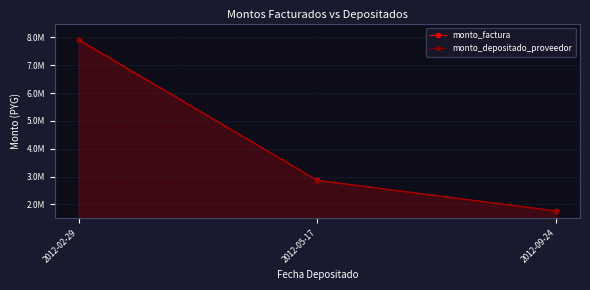

The value of monto_depositado_proveedor at 2012-02-29 is 10585283. True or false?

False